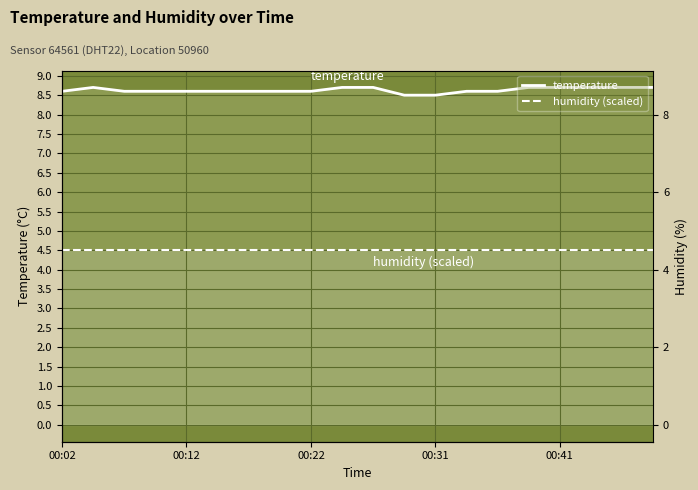

Where is humidity (scaled) nearest to the value 4?

00:02